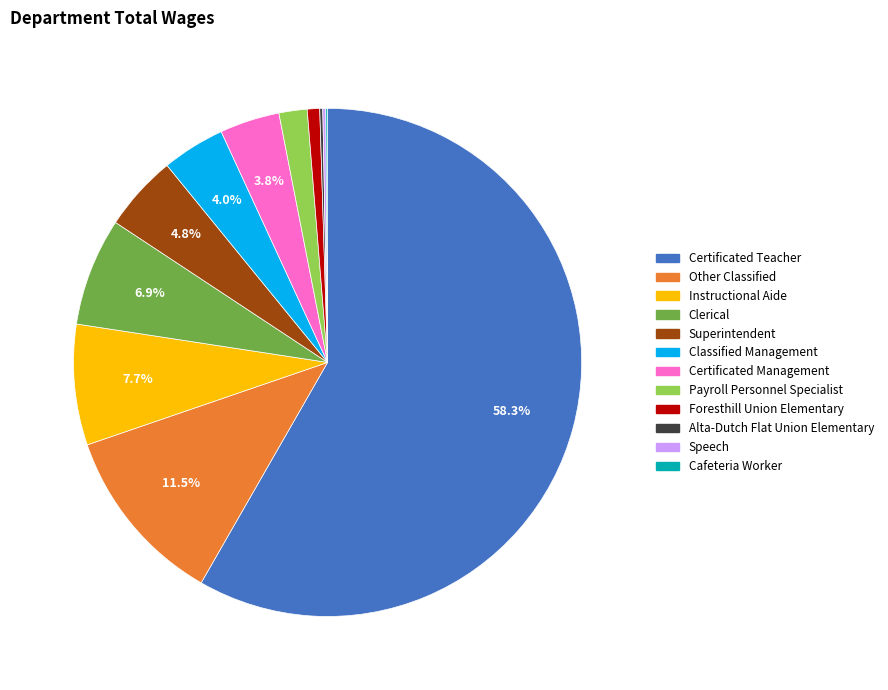

Which has a higher value, Foresthill Union Elementary or Payroll Personnel Specialist?

Payroll Personnel Specialist